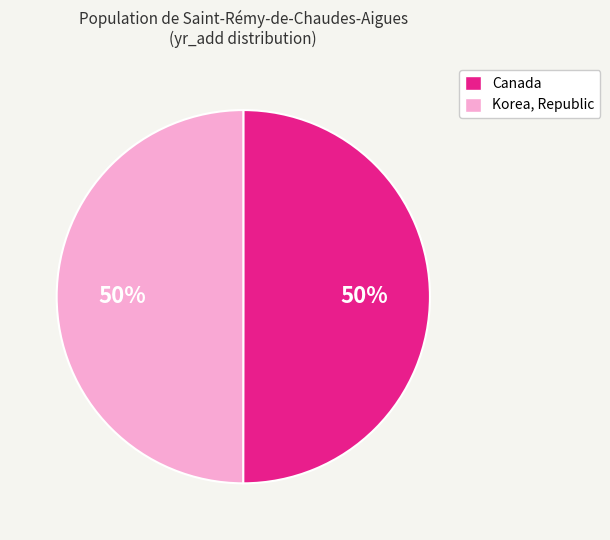

Do Korea, Republic and Canada together represent more than half of the pie?

Yes